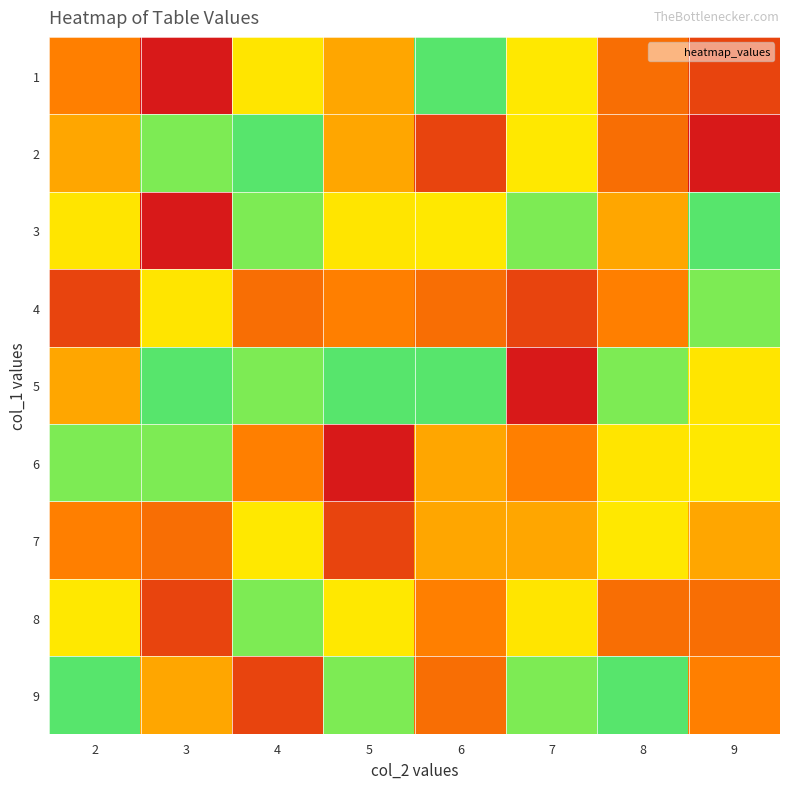

At how many categories does at least one series exceed 6?

8